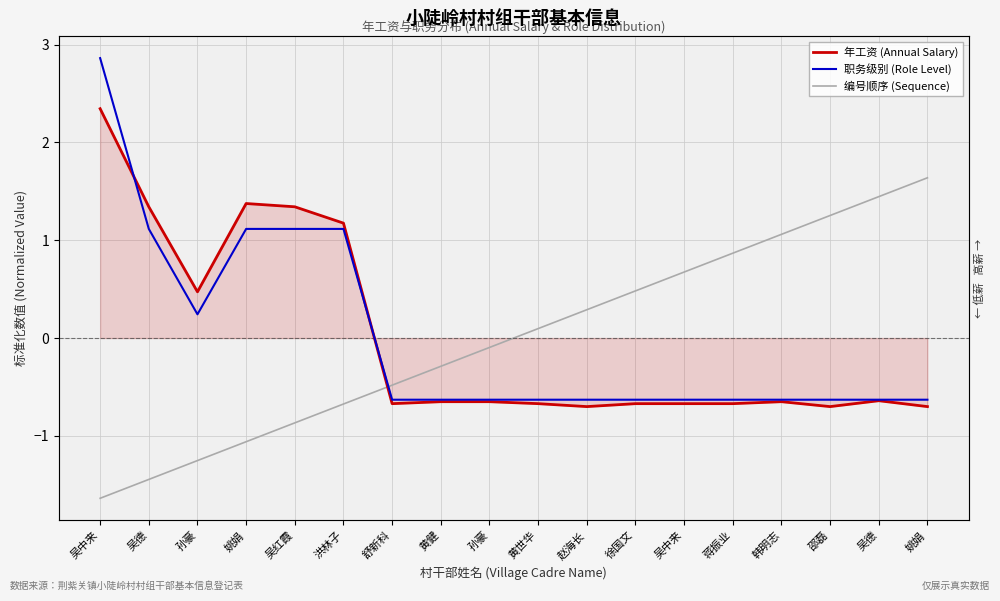

Reading right to left, transcribe all the data shown in this chart.

年工资 (Annual Salary): -0.7	-0.6	-0.7	-0.7	-0.7	-0.7	-0.7	-0.7	-0.7	-0.7	-0.7	-0.7	1.2	1.3	1.4	0.5	1.3	2.3
职务级别 (Role Level): -0.6	-0.6	-0.6	-0.6	-0.6	-0.6	-0.6	-0.6	-0.6	-0.6	-0.6	-0.6	1.1	1.1	1.1	0.2	1.1	2.9
编号顺序 (Sequence): 1.6	1.4	1.3	1.1	0.9	0.7	0.5	0.3	0.1	-0.1	-0.3	-0.5	-0.7	-0.9	-1.1	-1.3	-1.4	-1.6